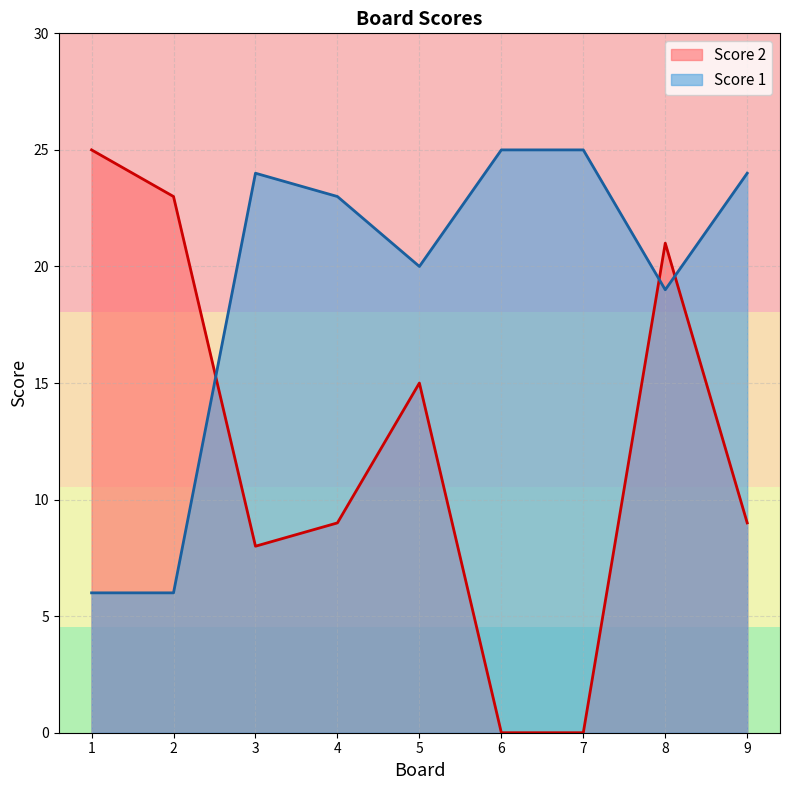

What is the value of the Score 2 point at the 3rd from the left?

8